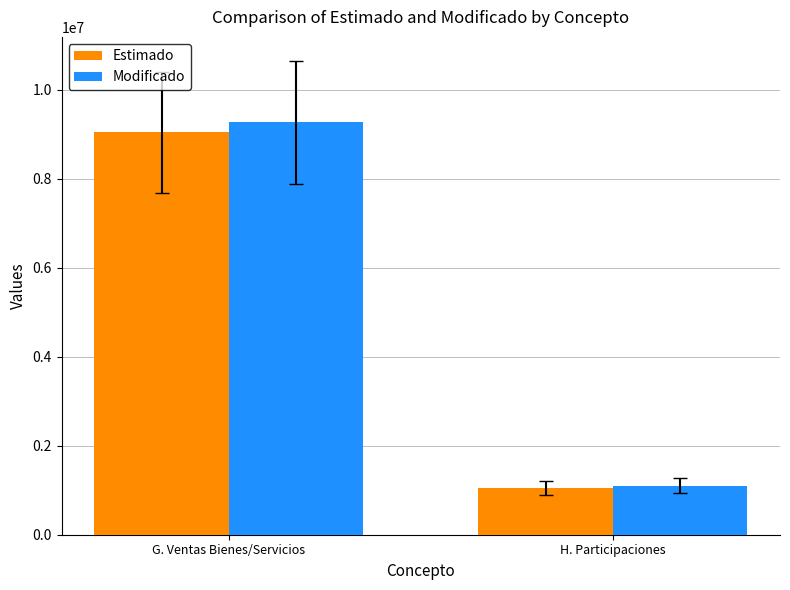

Which series has the widest spread of values?

Modificado